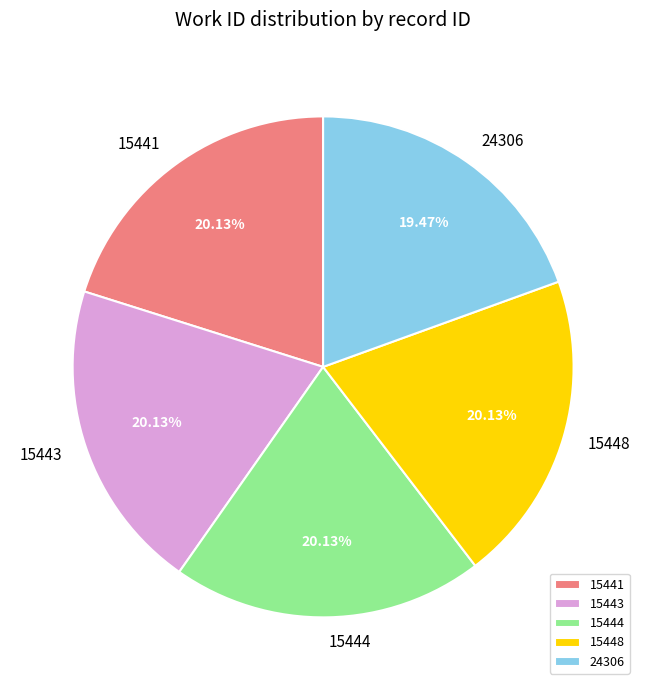

To the nearest percent, what percentage of the pie is 24306?

19%